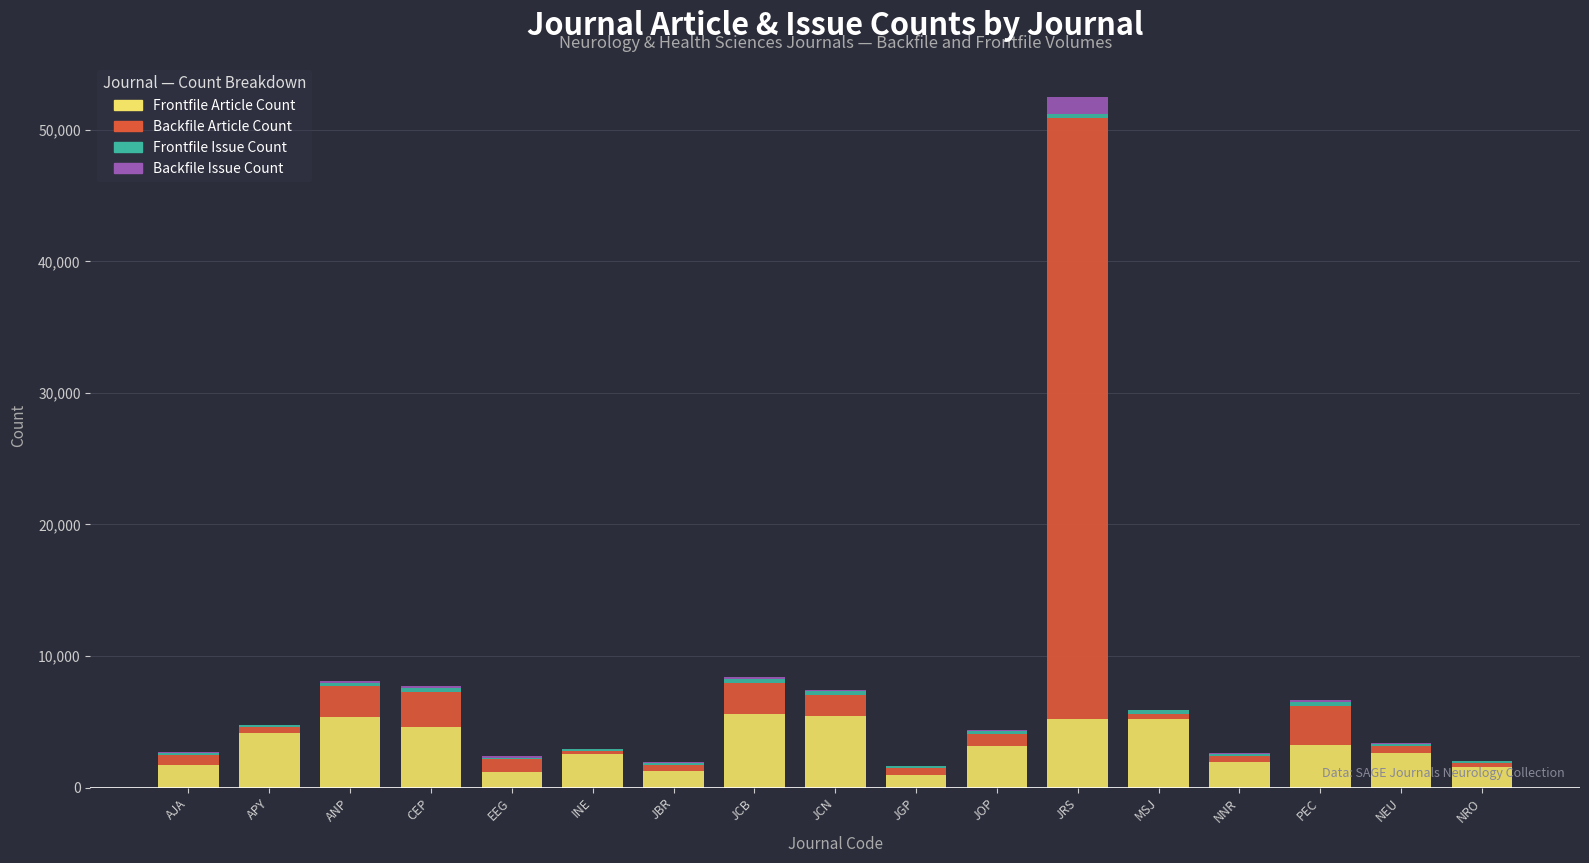

What is the total value across all series at APY?

4790